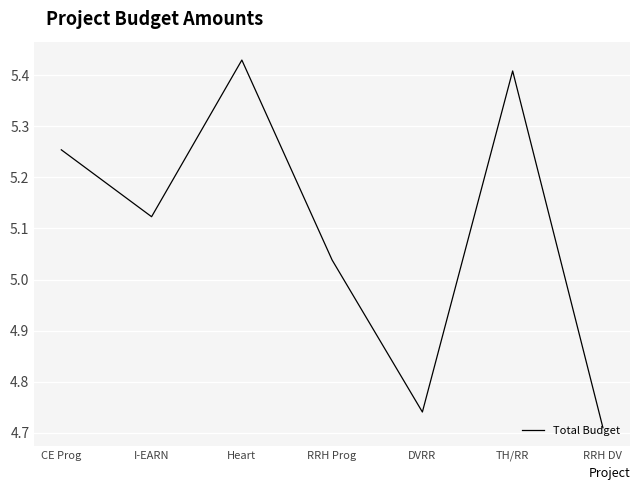

The value at Heart is 8.1. True or false?

False